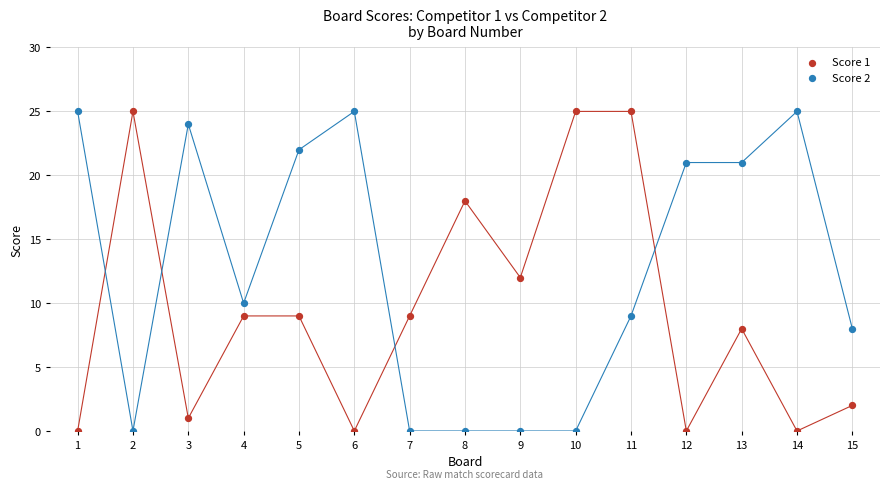

Across all data points, what is the range of X values (max minus min)?

14